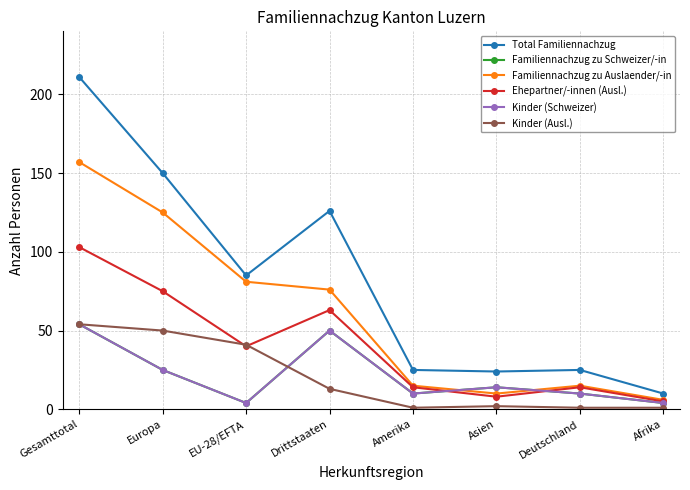

At Amerika, list the series in order from smallest to largest.

Kinder (Ausl.), Familiennachzug zu Schweizer/-in, Kinder (Schweizer), Ehepartner/-innen (Ausl.), Familiennachzug zu Auslaender/-in, Total Familiennachzug